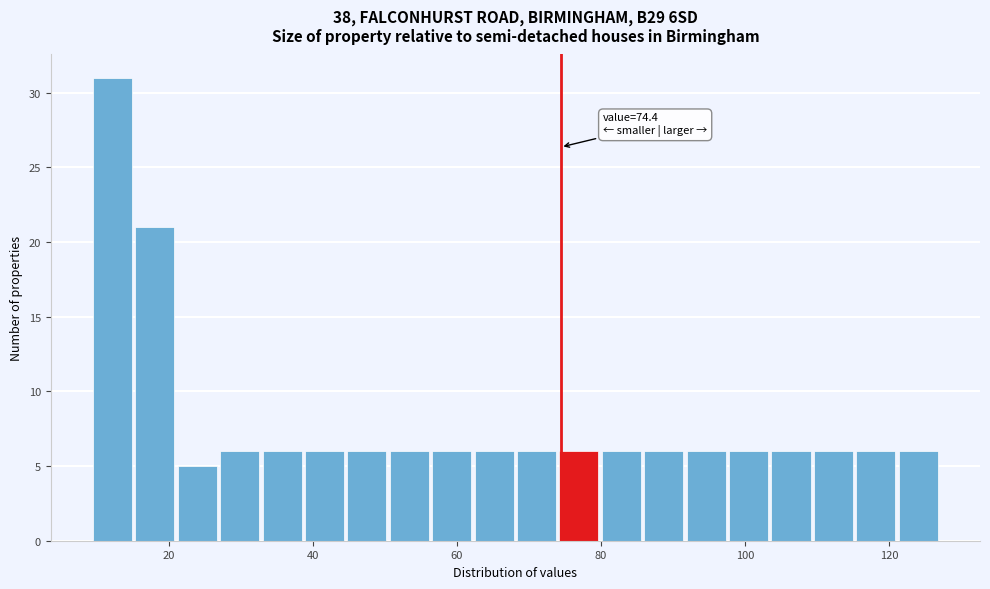

Around what value on the x-axis is the tallest bar? Give the approximate position of its centre, as read against the axis.

12